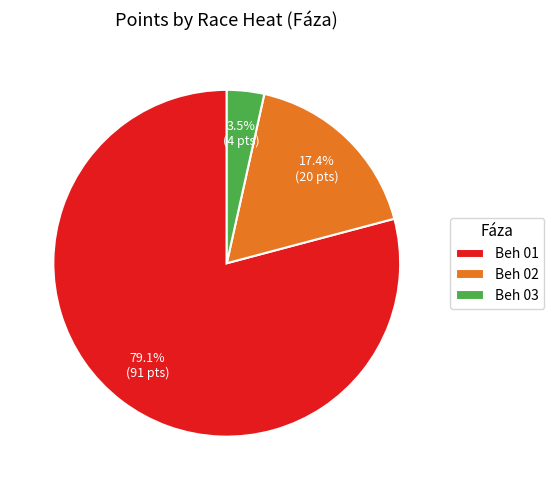

What is the smallest slice in the pie chart?

Beh 03